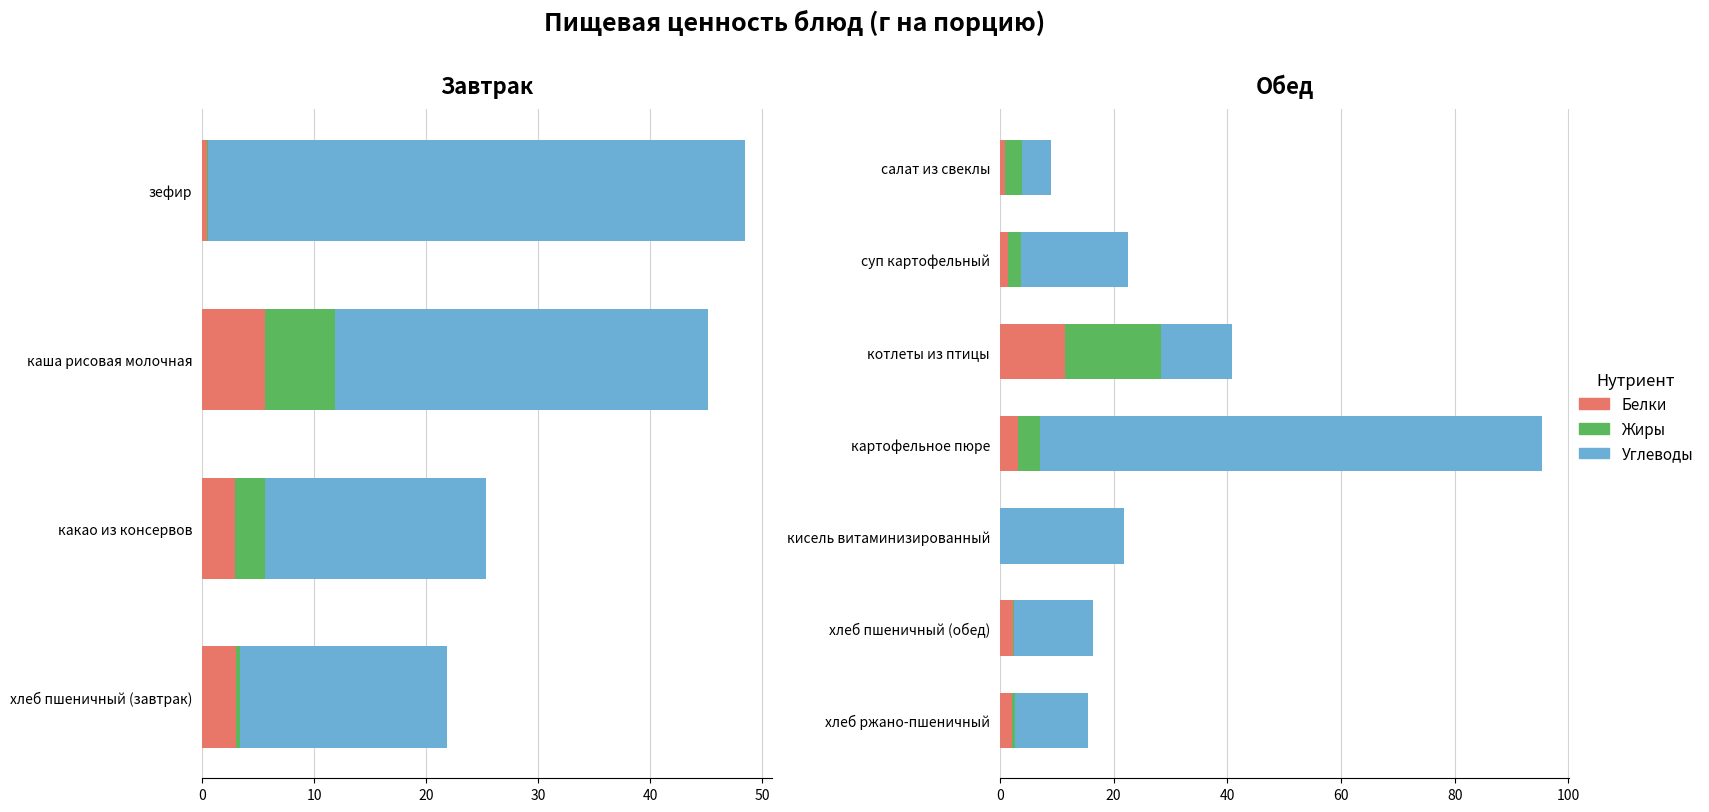

True or false: Жиры has a value of 0.1 at хлеб ржано-пшеничный.

False